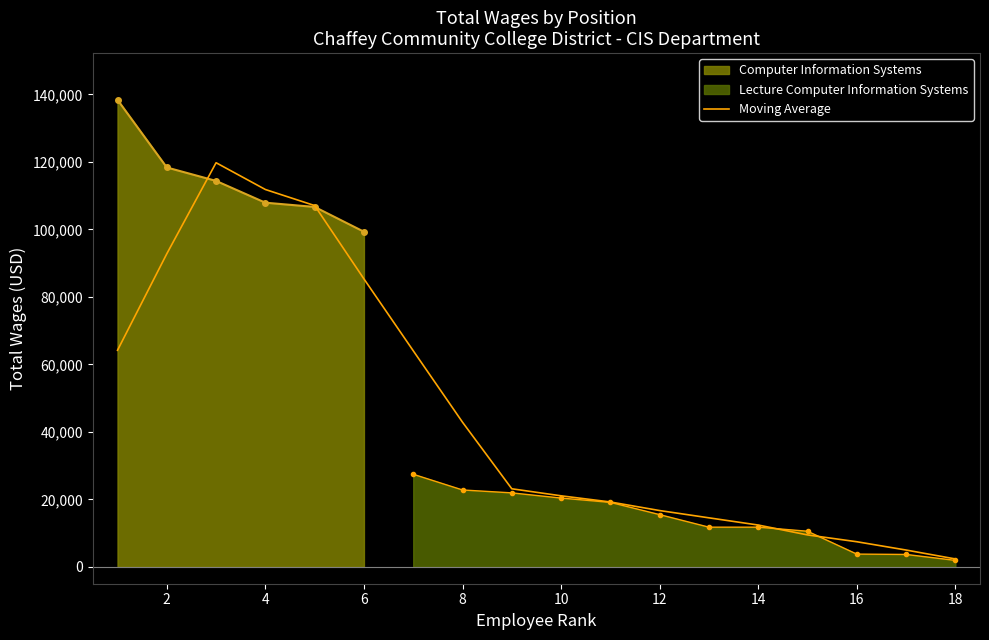

The value of Moving Average at 10 is 36267.2. True or false?

False